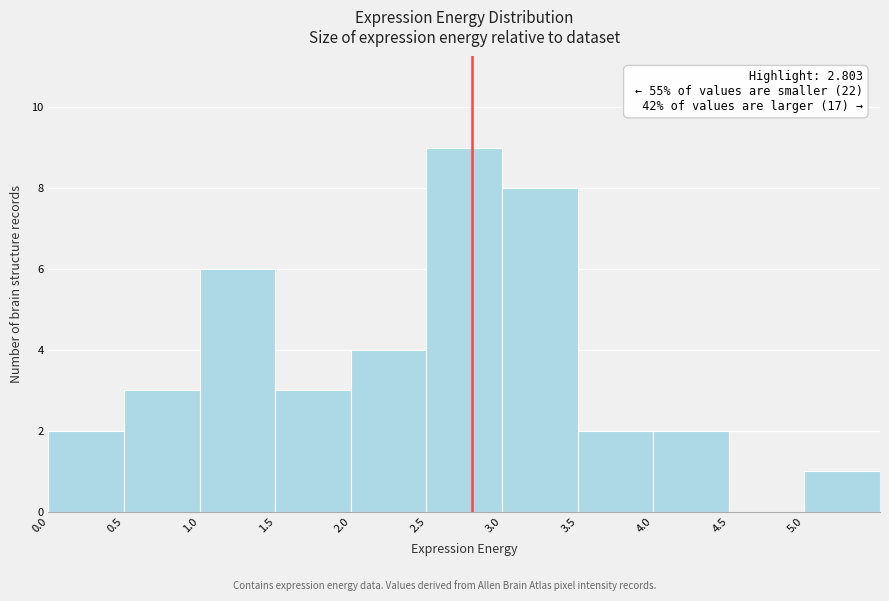

Over which range of the x-axis is the bar tallest?

2.5 to 3.0